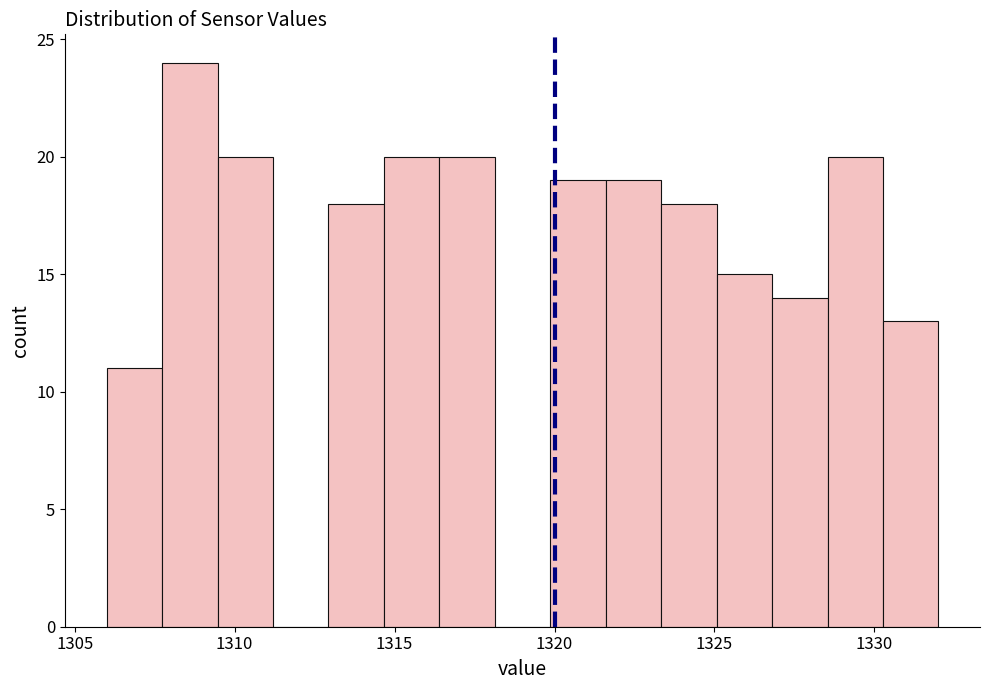

Read against the x-axis, roughly where is the centre of the tallest bar?

1308.5